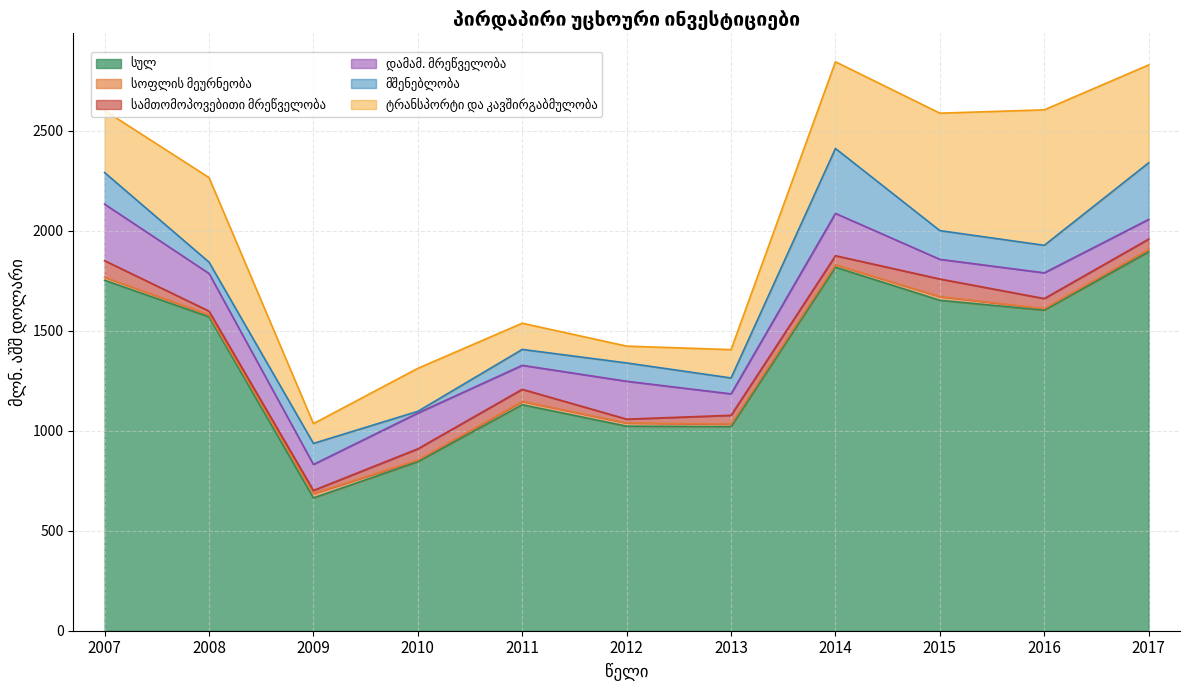

What is the value of the ტრანსპორტი და კავშირგაბმულობა point at the 1st from the left?

310.7